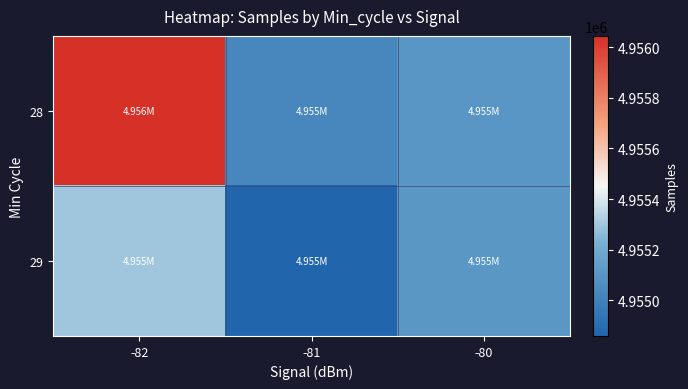

At which category is the sum across all series the highest?

-82